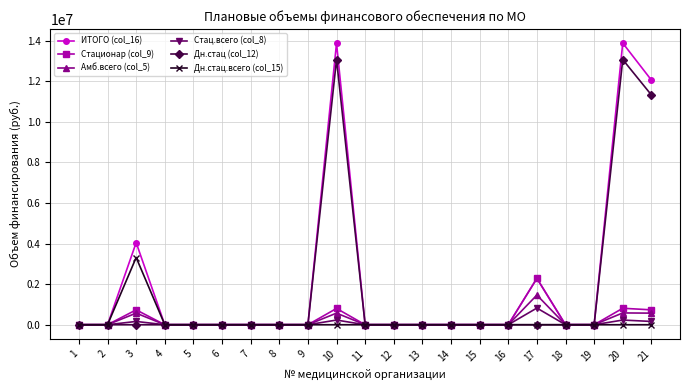

Rank the series by their maximum value, from highest to lowest.

ИТОГО (col_16), Дн.стац (col_12), Дн.стац.всего (col_15), Стационар (col_9), Амб.всего (col_5), Стац.всего (col_8)